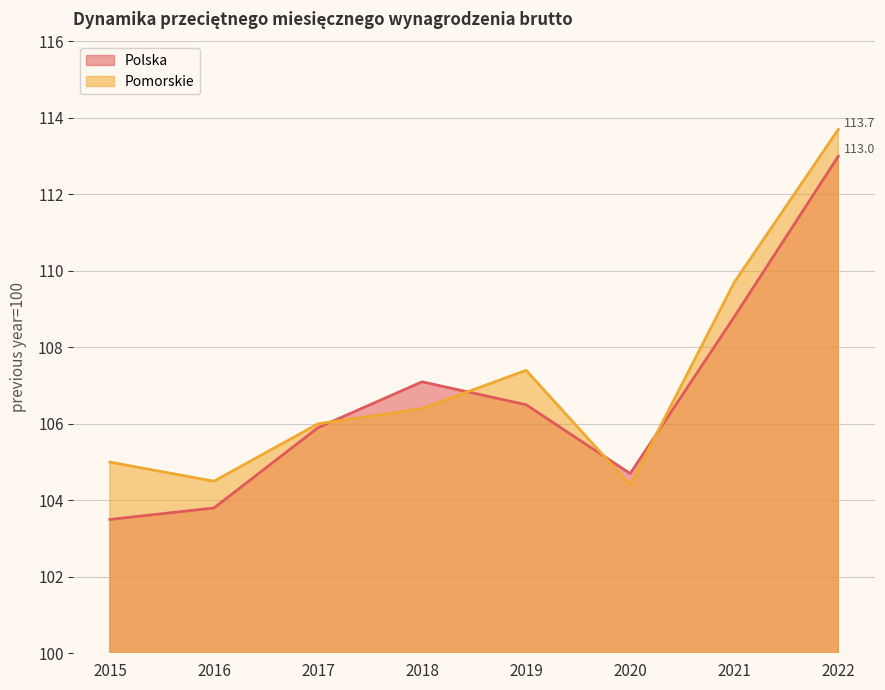

Reading left to right, what are all the values shown in this chart?

Polska: 2015=103.5	2016=103.8	2017=105.9	2018=107.1	2019=106.5	2020=104.7	2021=108.8	2022=113.0
Pomorskie: 2015=105.0	2016=104.5	2017=106.0	2018=106.4	2019=107.4	2020=104.4	2021=109.7	2022=113.7